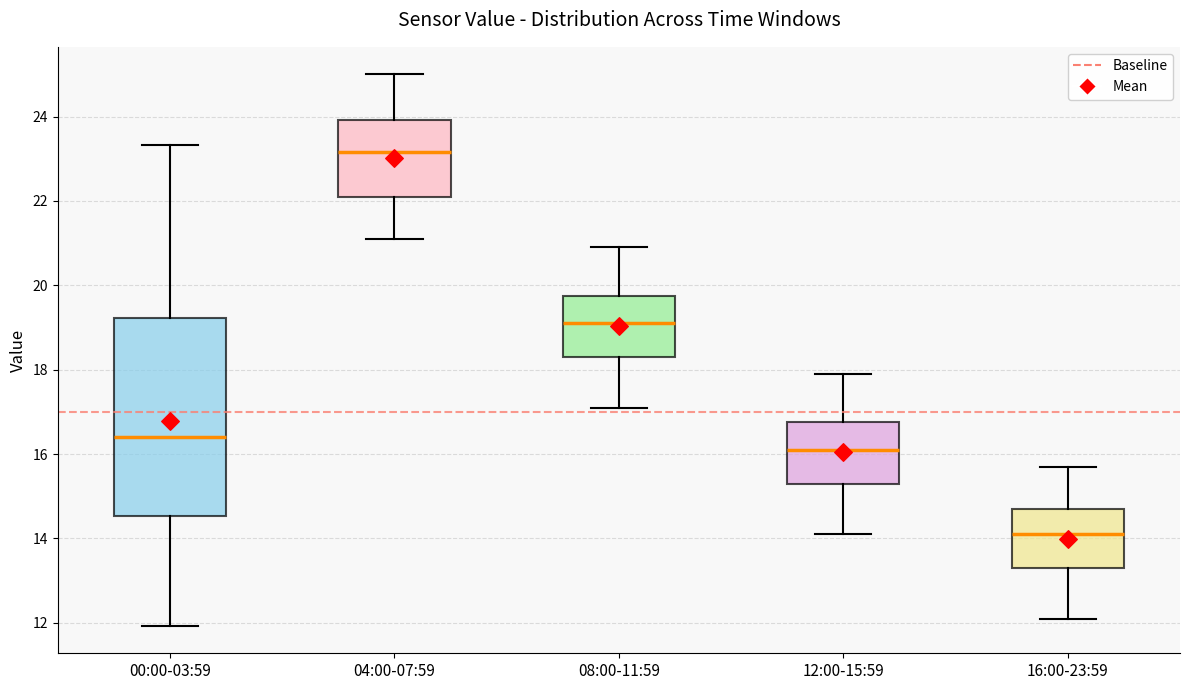

Reading left to right, read every box against the y-axis: the position of its median line, the range the box covers, and the ends of its whiskers. The values are not printed on the chart, so give them approximately, as read against the axis.

00:00-03:59: median 16.4, box 14.6 to 19.2, whiskers 12.0 to 23.4
04:00-07:59: median 23.2, box 22.2 to 24.0, whiskers 21.2 to 25.0
08:00-11:59: median 19.2, box 18.4 to 19.8, whiskers 17.2 to 21.0
12:00-15:59: median 16.2, box 15.4 to 16.8, whiskers 14.2 to 18.0
16:00-23:59: median 14.2, box 13.4 to 14.8, whiskers 12.2 to 15.8